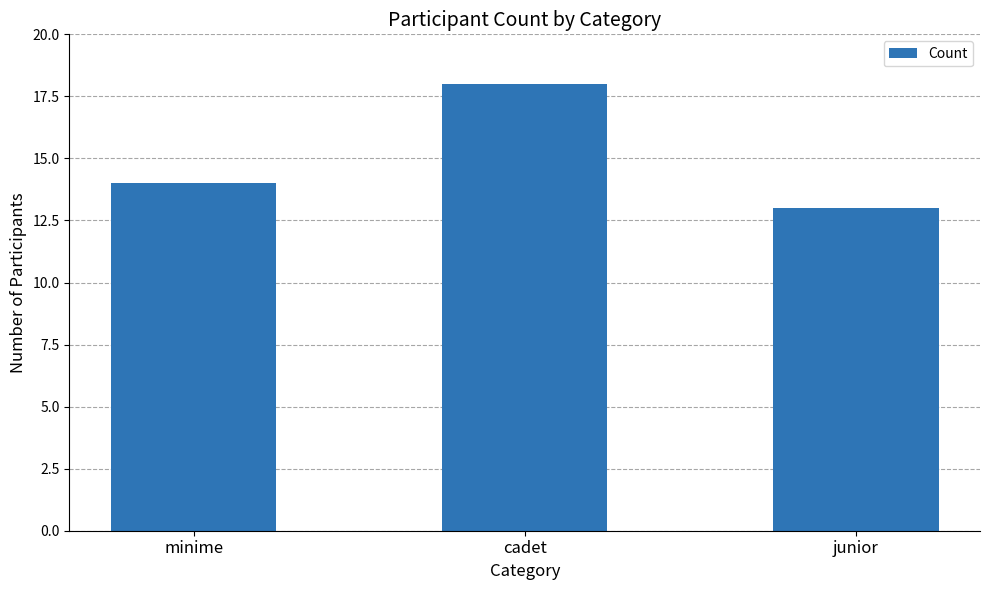

Reading left to right, what are all the values shown in this chart?

minime=14	cadet=18	junior=13